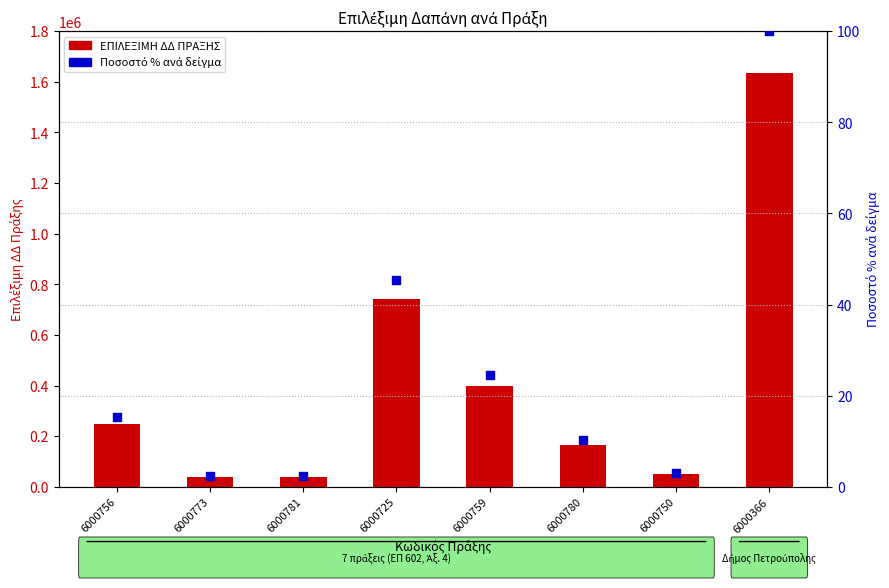

Which series has the largest total across all categories?

ΕΠΙΛΕΞΙΜΗ ΔΔ ΠΡΑΞΗΣ